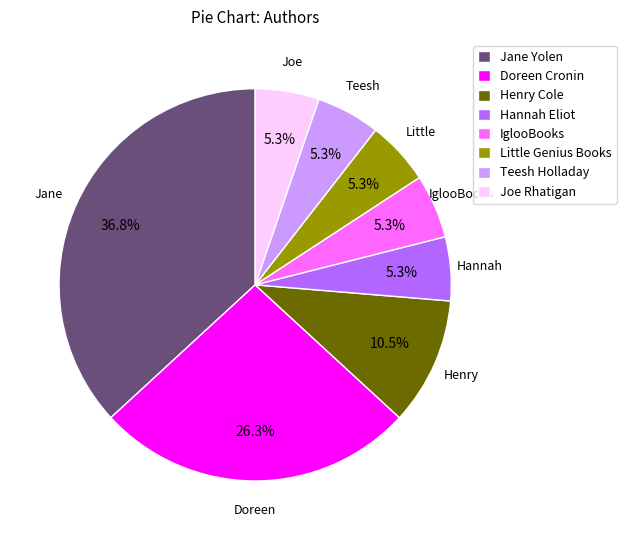

Between Jane Yolen and Hannah Eliot, which is larger?

Jane Yolen